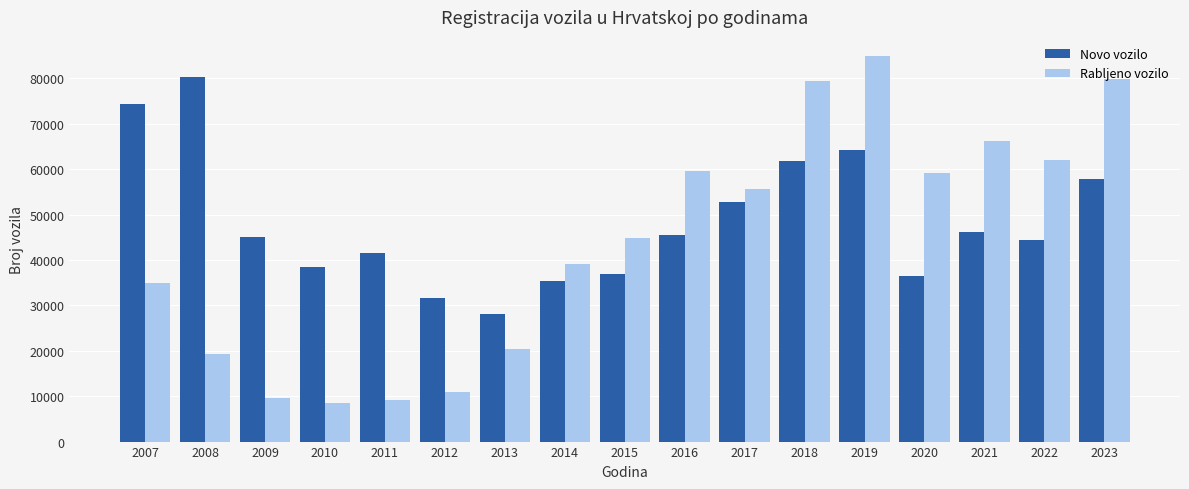

What is the average value of the Novo vozilo series?

48328